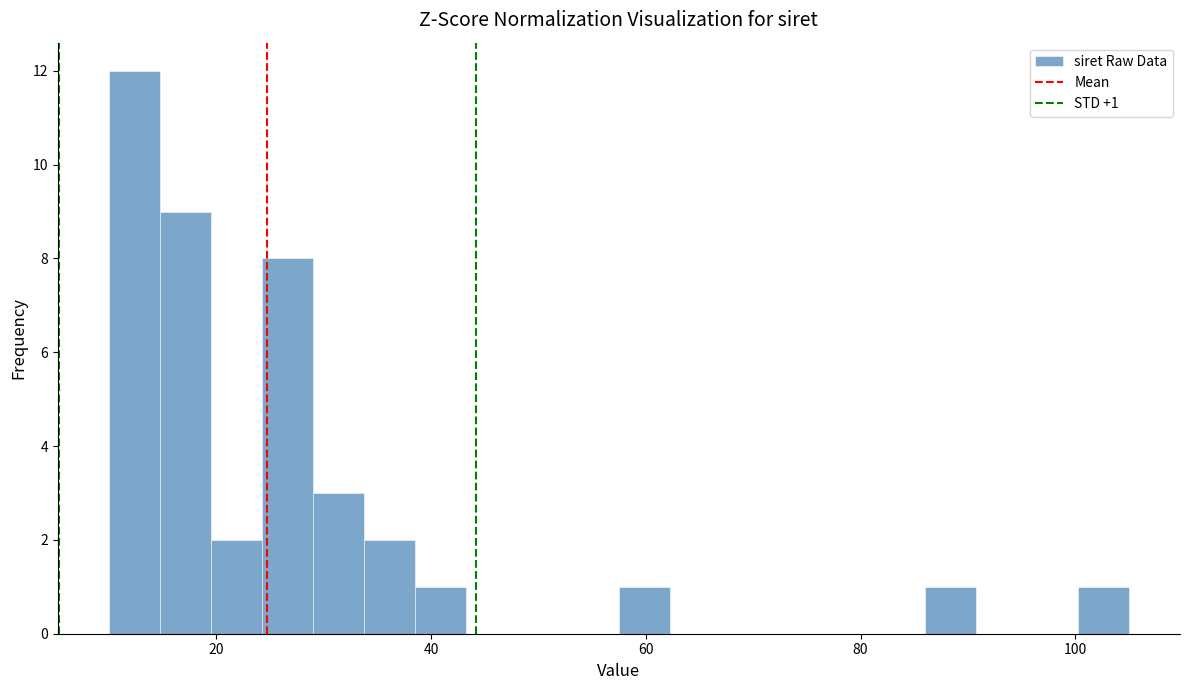

Around what value on the x-axis is the tallest bar? Give the approximate position of its centre, as read against the axis.

12